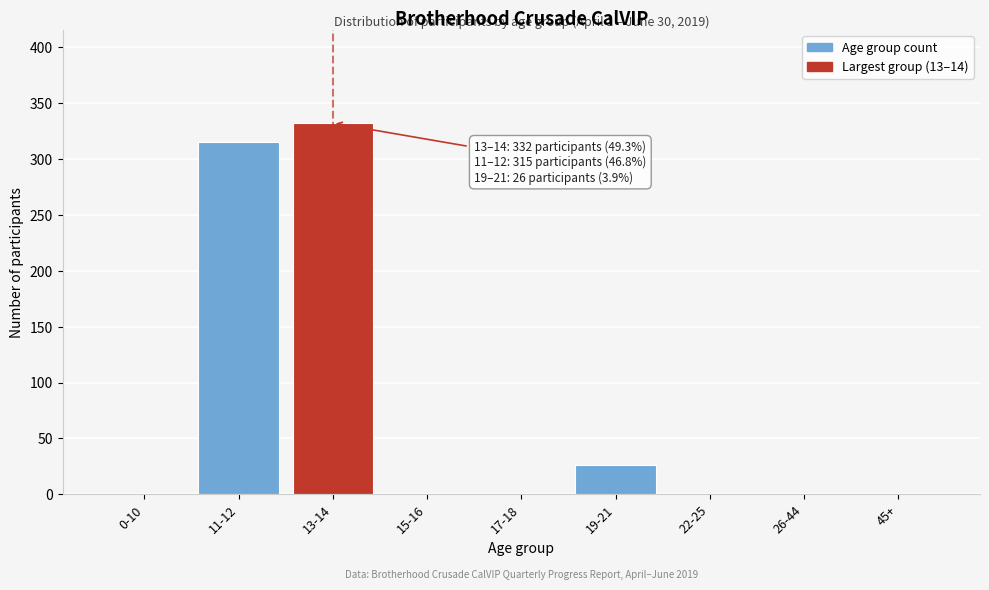

Reading left to right, transcribe all the data shown in this chart.

0-10=0	11-12=315	13-14=332	15-16=0	17-18=0	19-21=26	22-25=0	26-44=0	45+=0